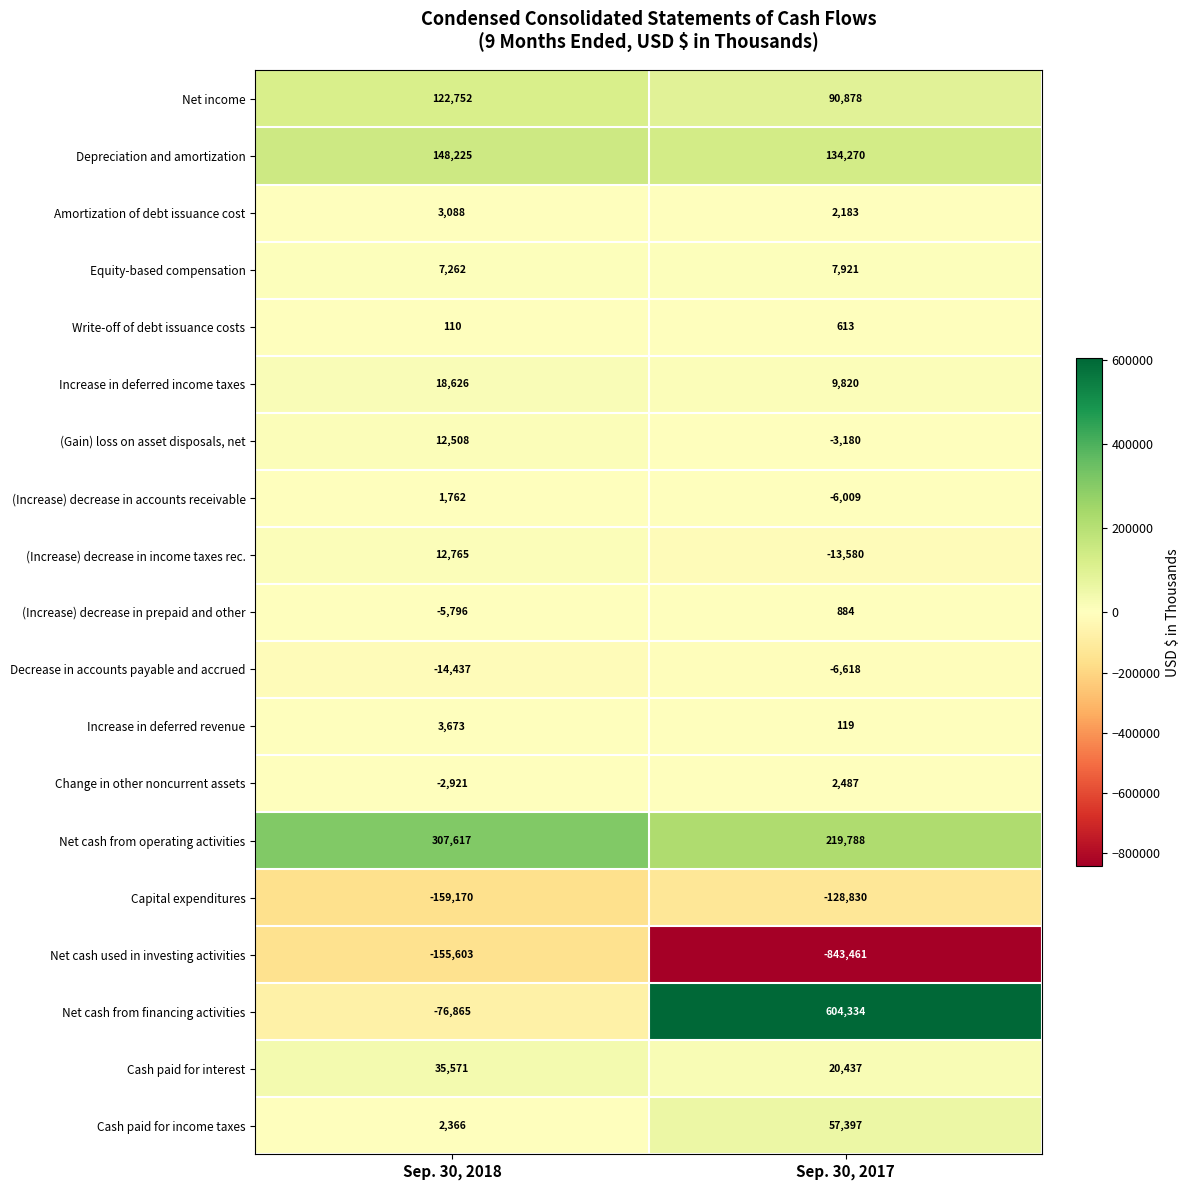

What is the approximate value of Net income at Sep. 30, 2017, to the nearest 10?

90880